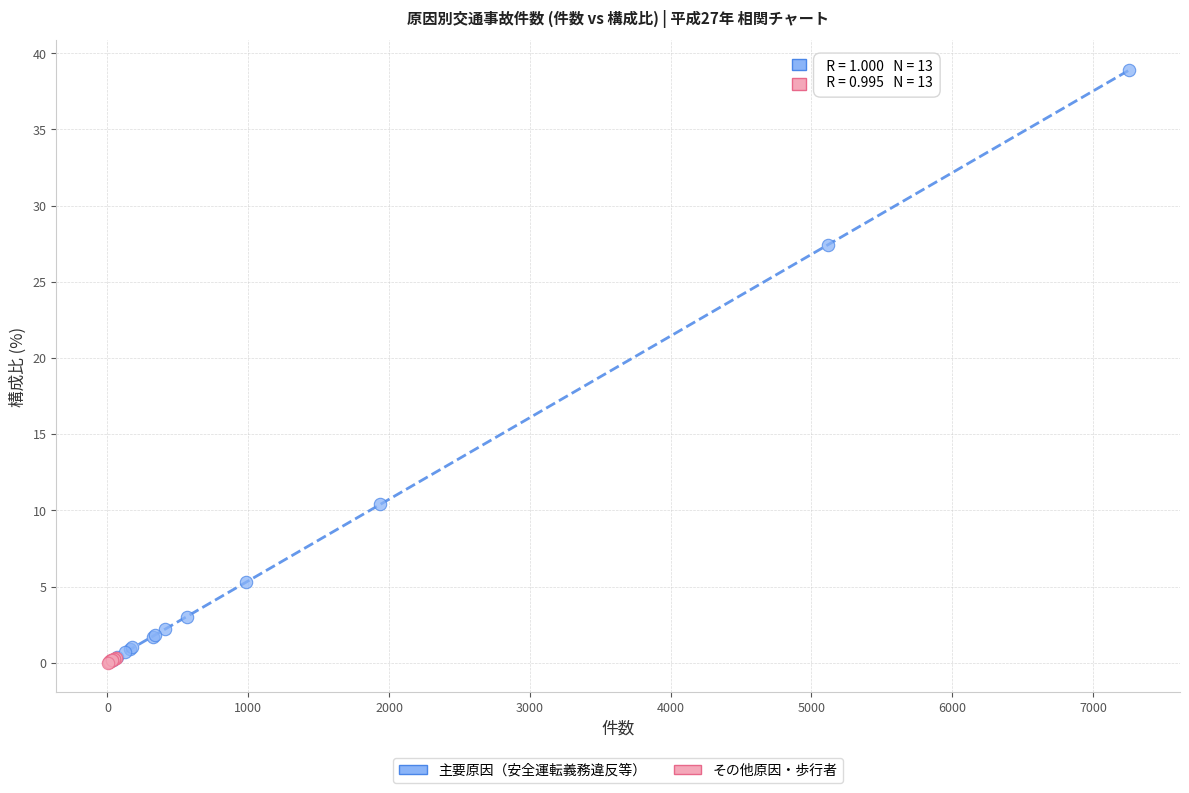

Which series has the widest spread of Y values?

主要原因（安全運転義務違反等）